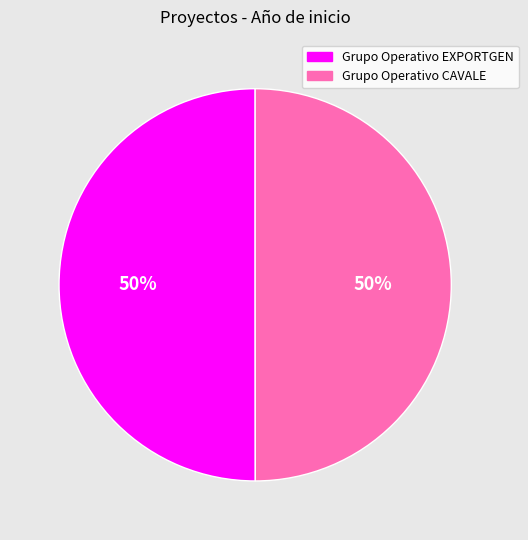

The Grupo Operativo CAVALE slice represents 50% of the pie. True or false?

True